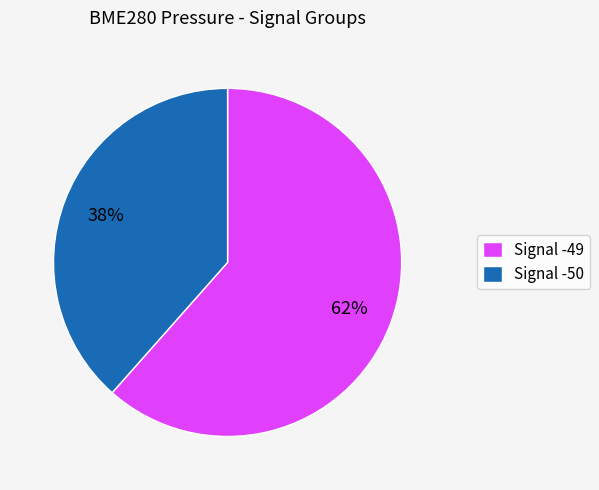

What is the ratio of the value at Signal -50 to the value at Signal -49?

0.6